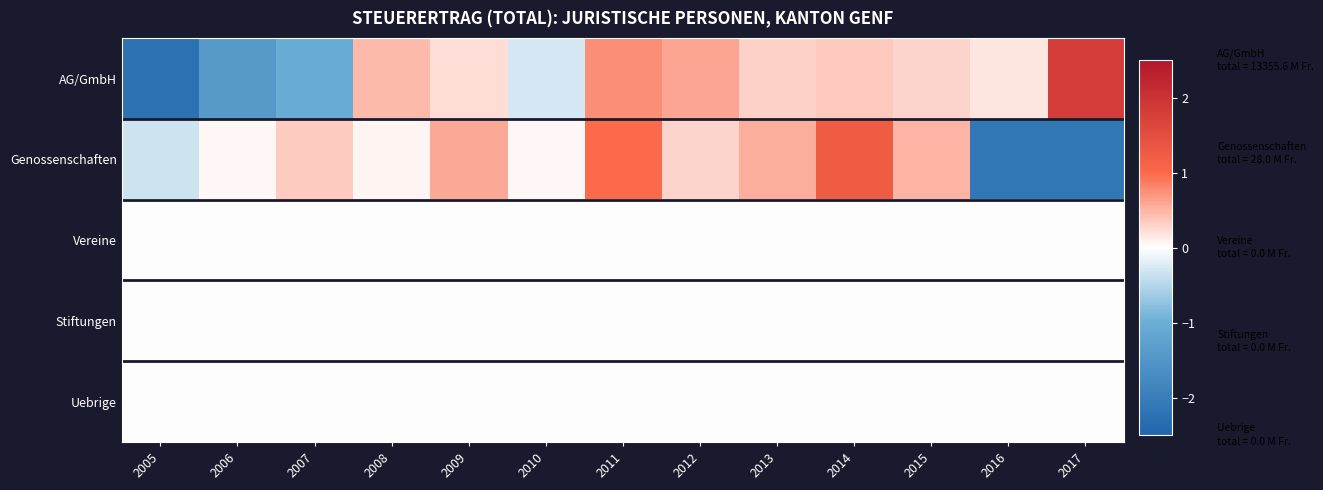

How many series are shown in this chart?

5